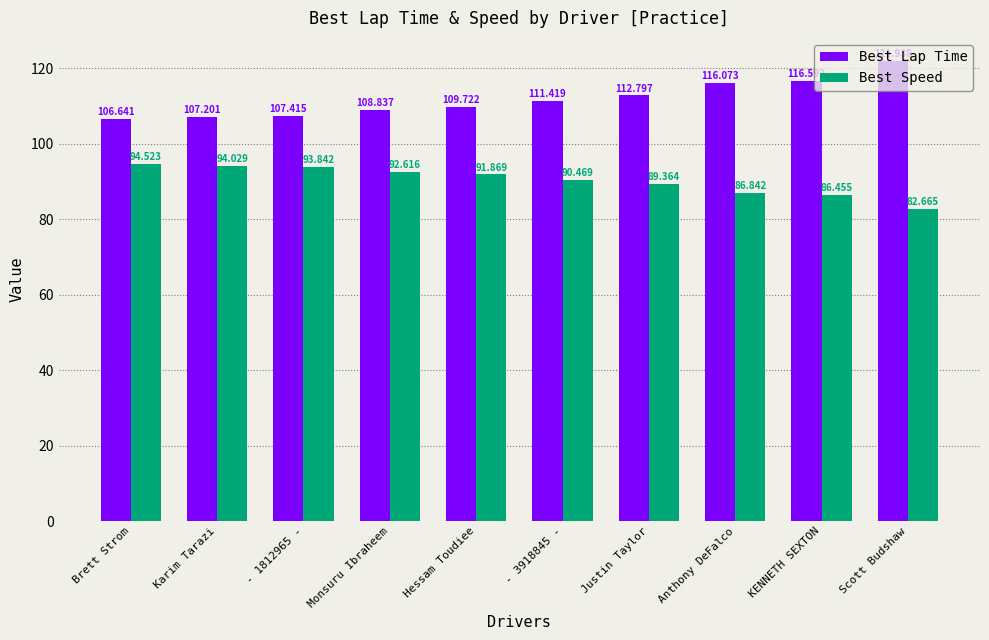

What are all the series names shown in the legend?

Best Lap Time, Best Speed